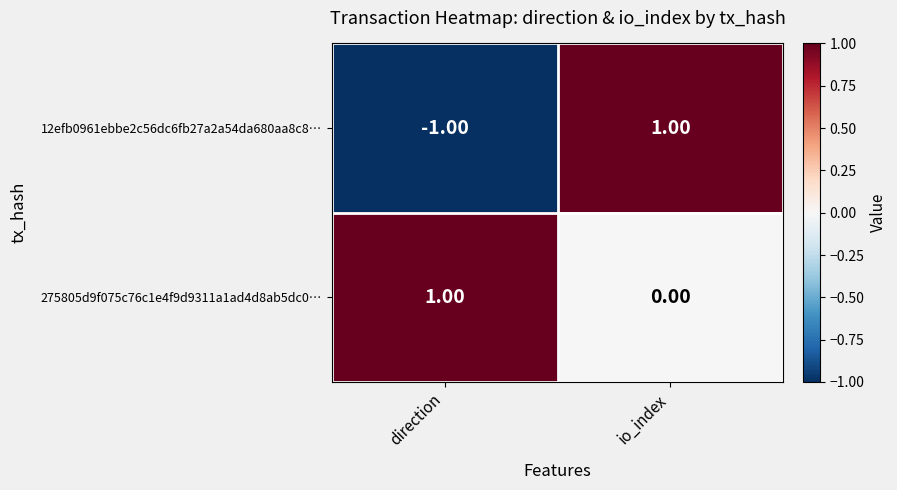

Which series has the widest spread of values?

12efb0961ebbe2c56dc6fb27a2a54da680aa8c8…